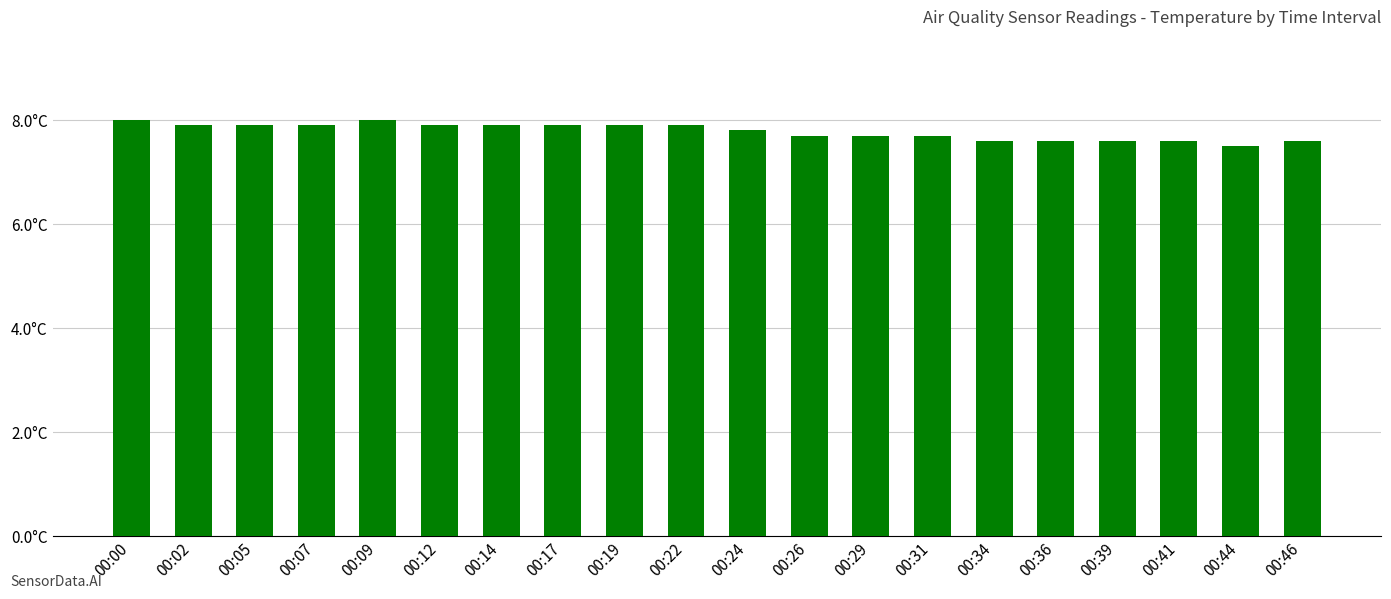

Is it true that the value at 00:36 is 7.6?

True